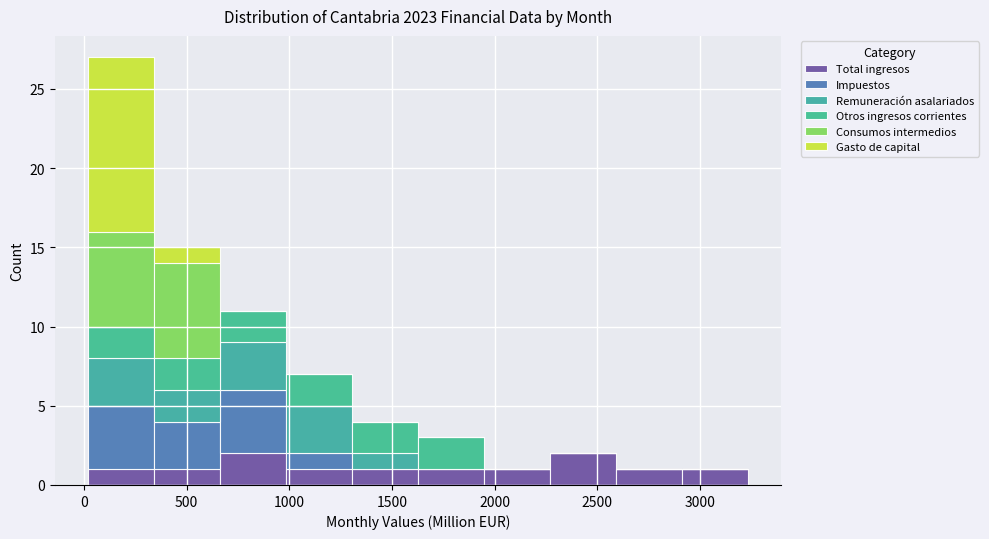

Reading left to right, list every stacked bar in this chart as the range it spans on the x-axis followed by its total height. Neither the bar edges nor the heights are printed on the chart, so give them approximately, as read against the axes.

0 to 350: 27
350 to 650: 15
650 to 1000: 11
1000 to 1300: 7
1300 to 1650: 4
1650 to 1950: 3
1950 to 2250: 1
2250 to 2600: 2
2600 to 2900: 1
2900 to 3250: 1